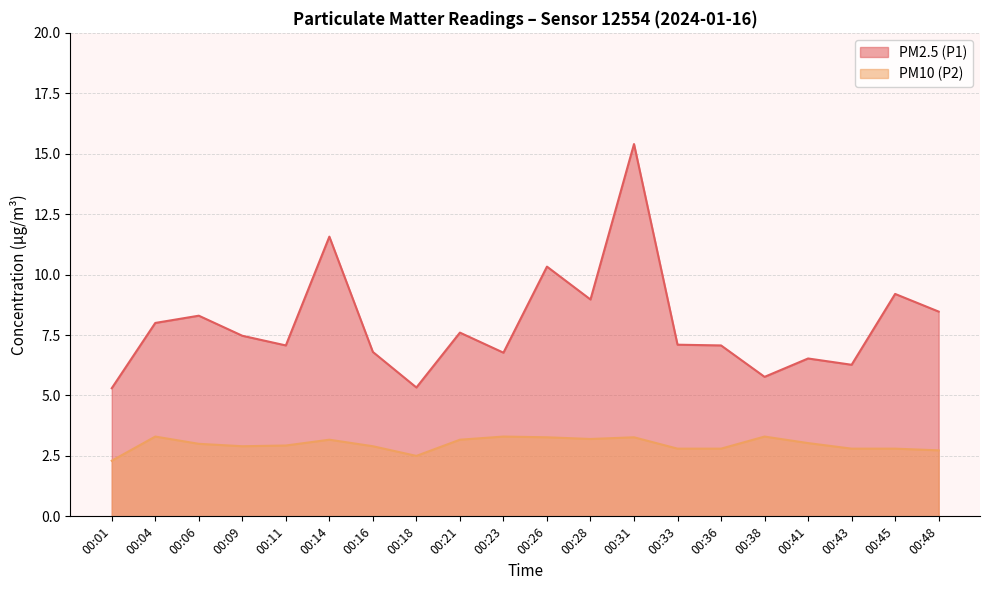

True or false: PM2.5 (P1) and PM10 (P2) intersect in this chart.

False